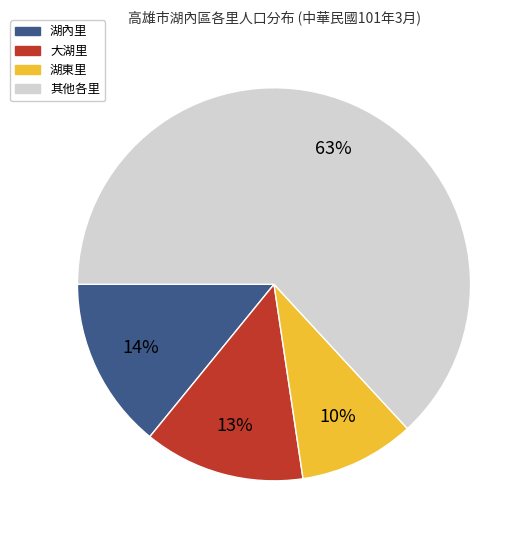

Count the number of slices in the pie.

4